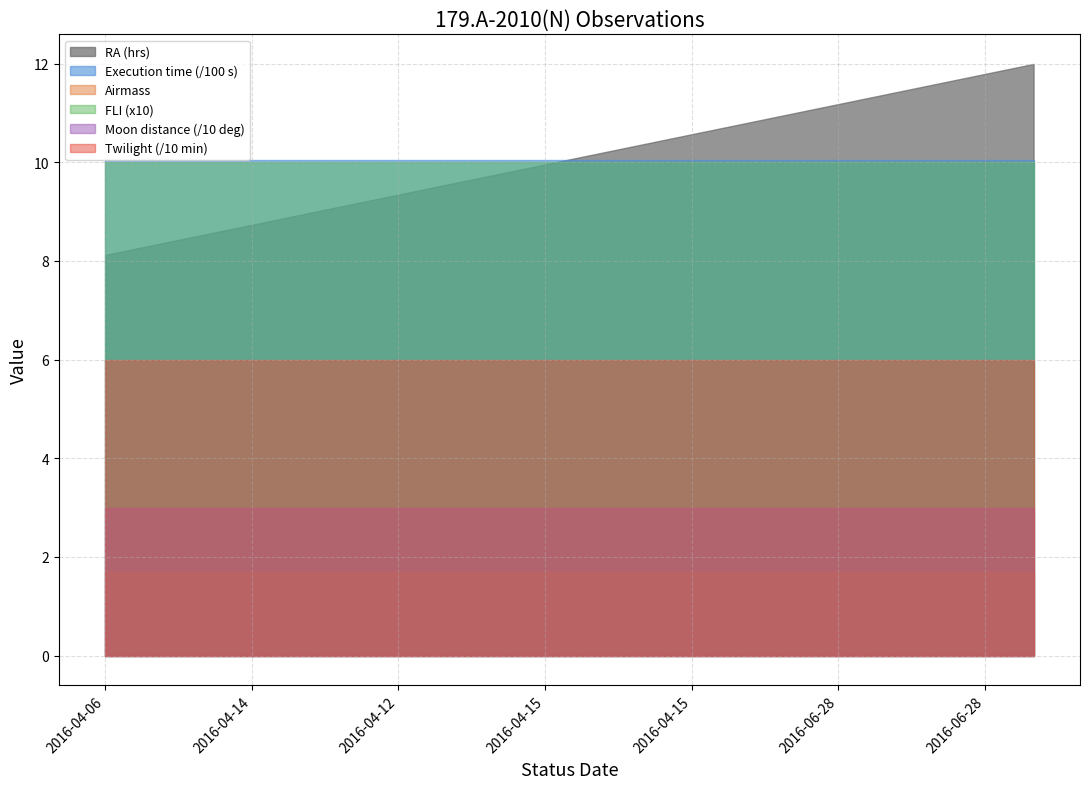

The value of Execution time (s) at 2016-04-12 is 1005.0. True or false?

True